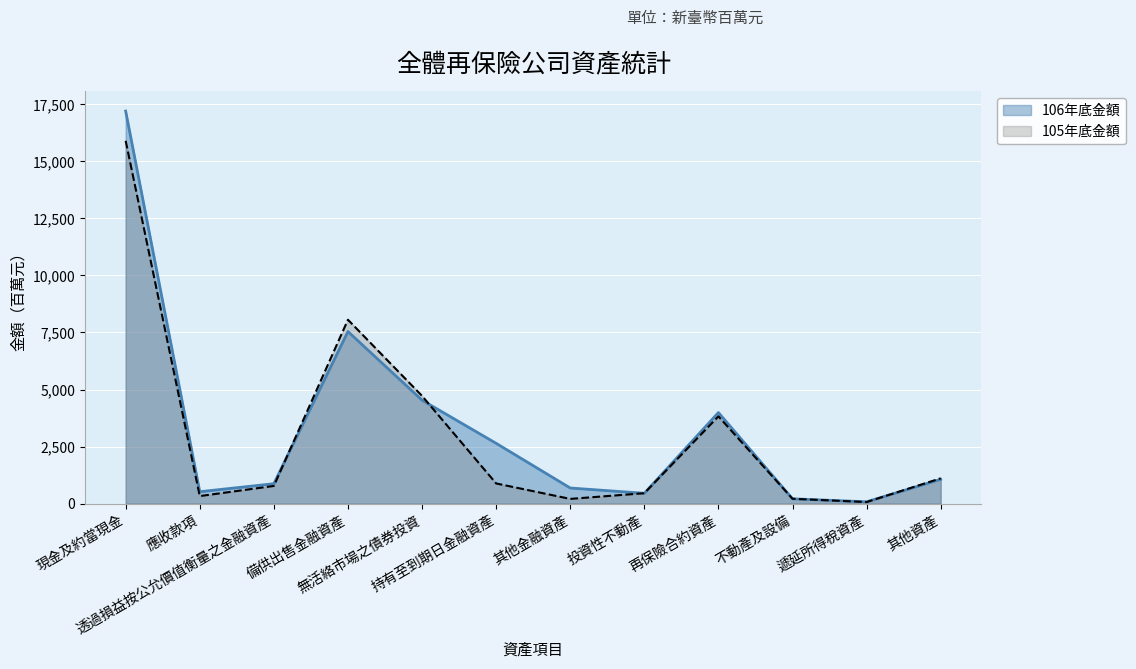

How many lines are shown in the chart?

2